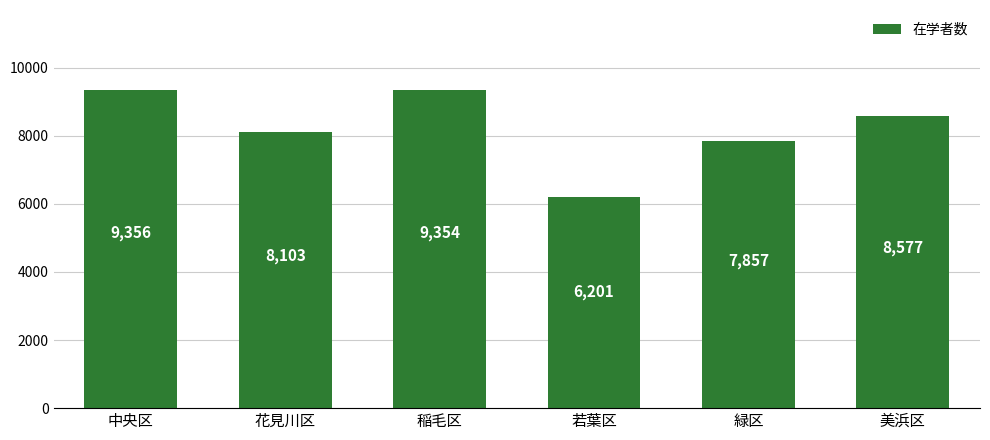

What is the minimum value shown in the chart?

6201